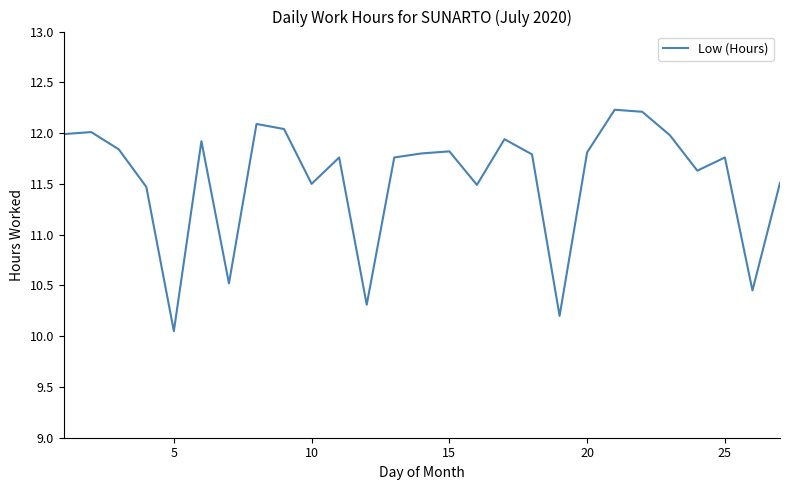

What is the maximum value shown in the chart?

12.2